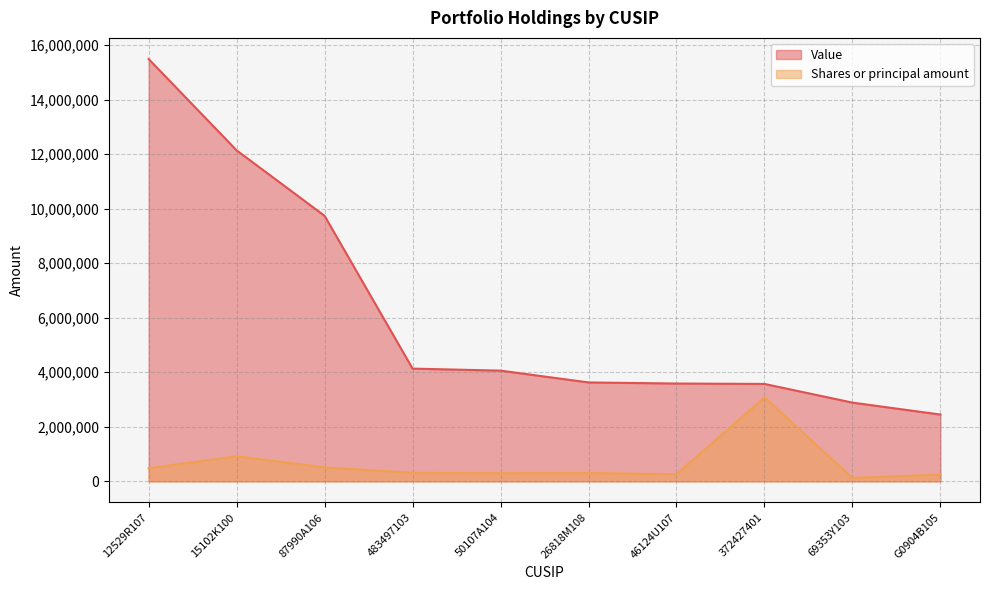

True or false: Shares or principal amount and Value cross at least once.

False